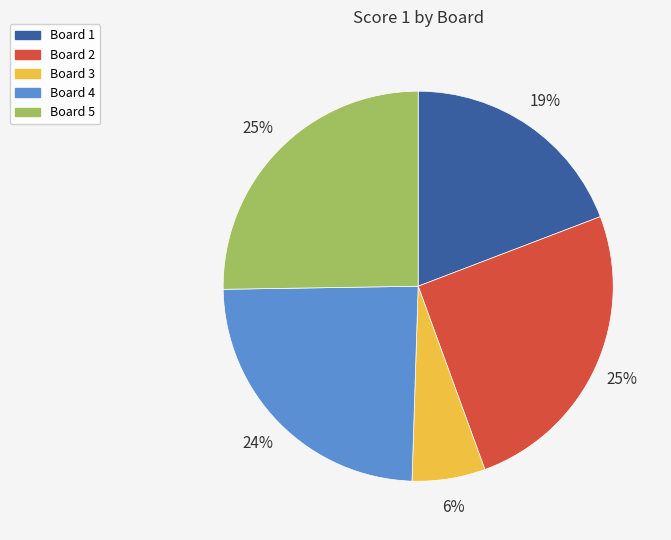

To the nearest percent, what is the average slice percentage?

20%